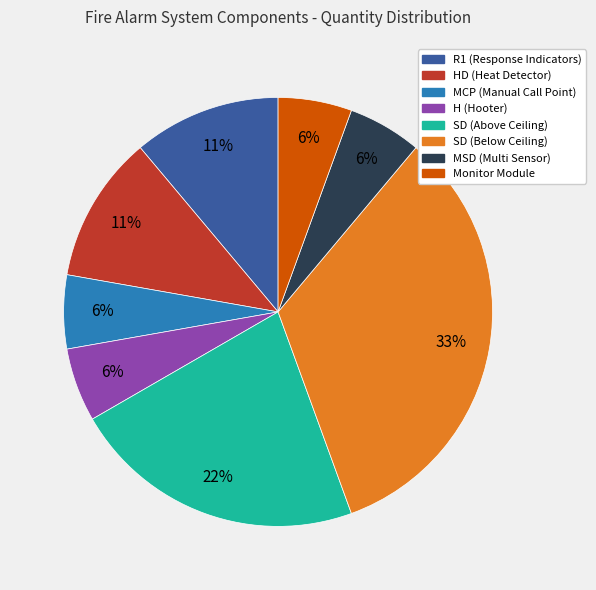

Which category has the biggest portion of the pie?

SD (Below Ceiling)